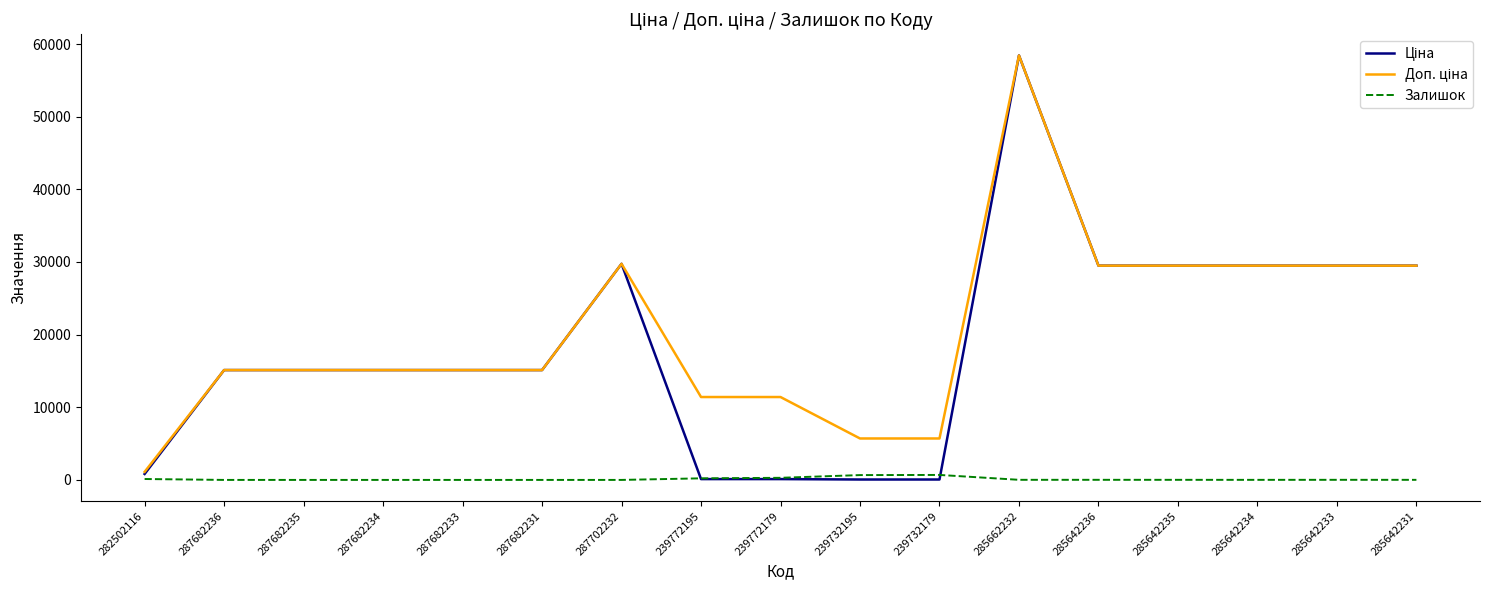

What is the maximum value shown in the chart?

58426.5